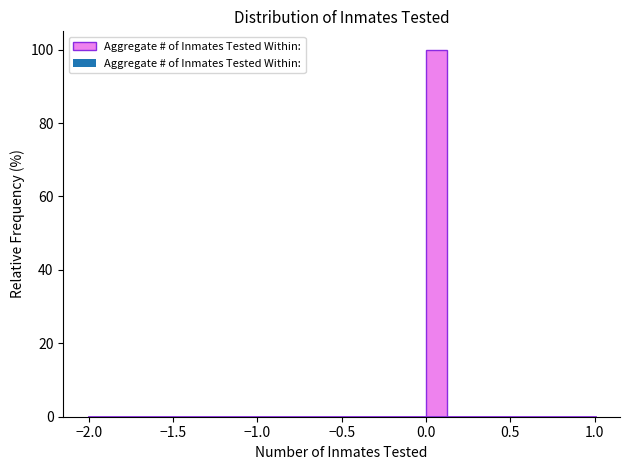

Read against the x-axis, roughly where is the centre of the tallest bar?

0.05